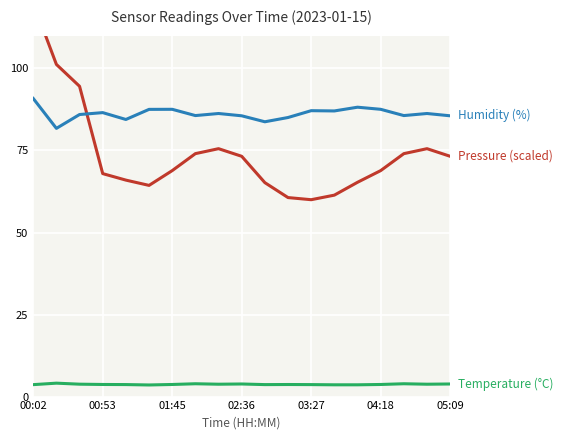

Between 01:45 and 12, which is larger?

01:45